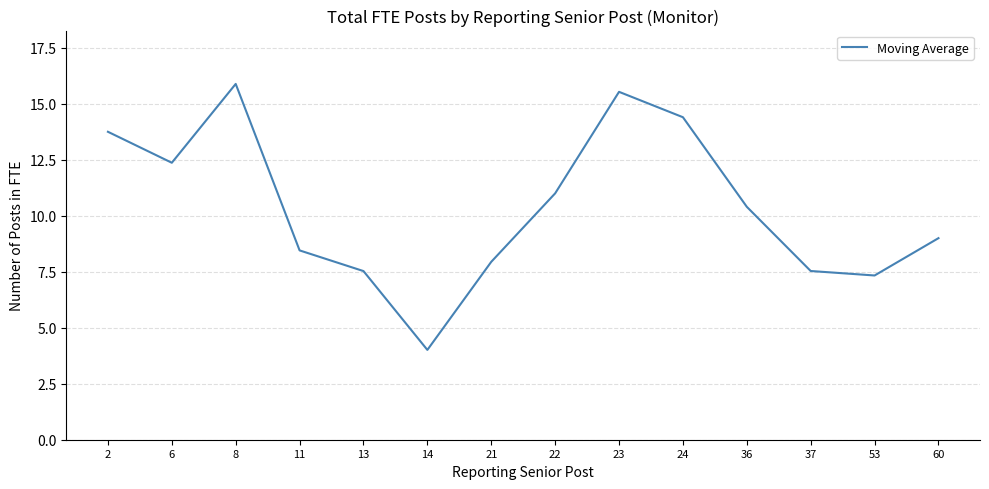

Which has a higher value, 21 or 37?

21